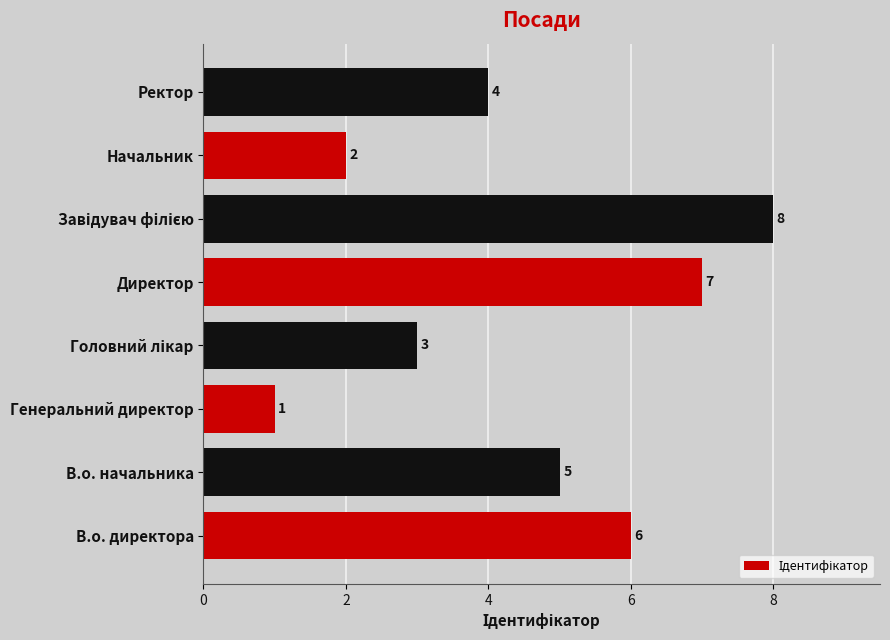

Where is the data nearest to the value 4?

Ректор